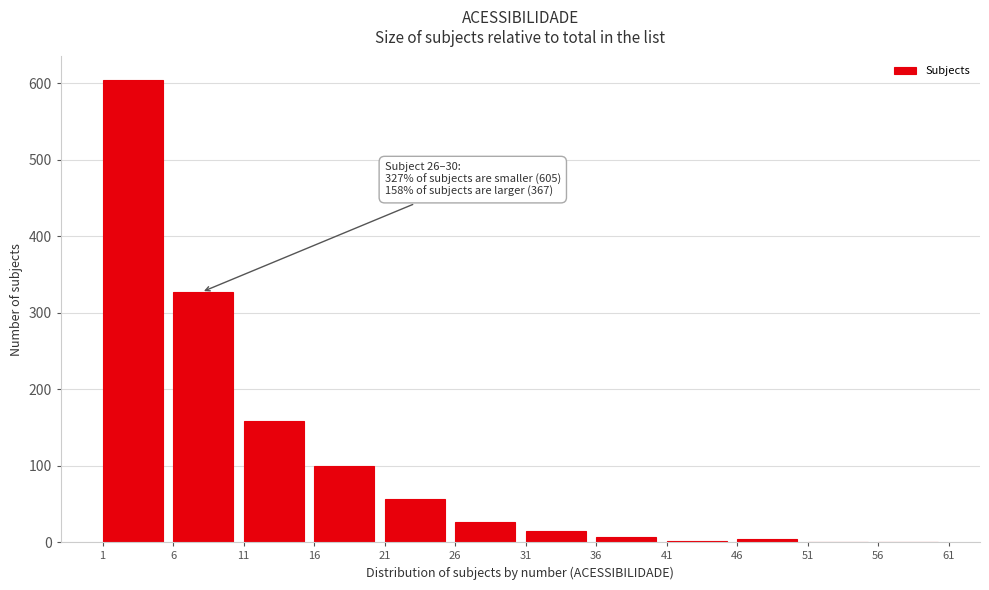

Over which range of the x-axis is the bar tallest?

1 to 6